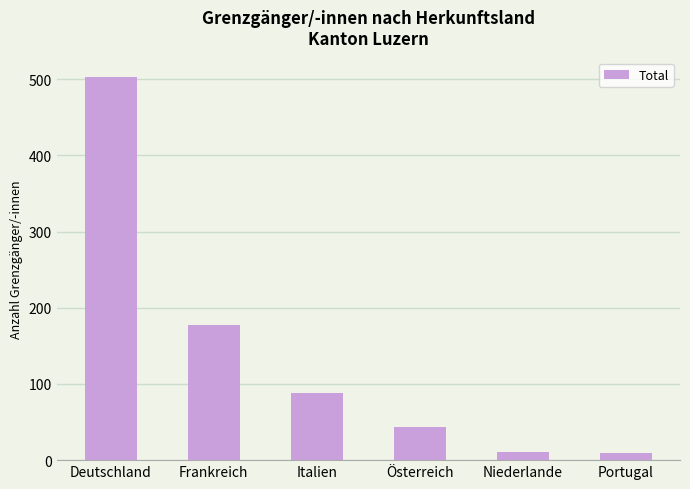

The value at Deutschland is 503. True or false?

True